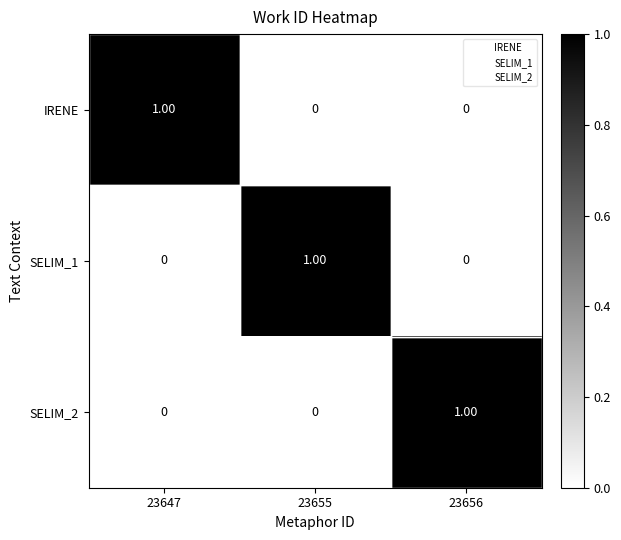

What is the difference between the highest and lowest values at 23656?

1